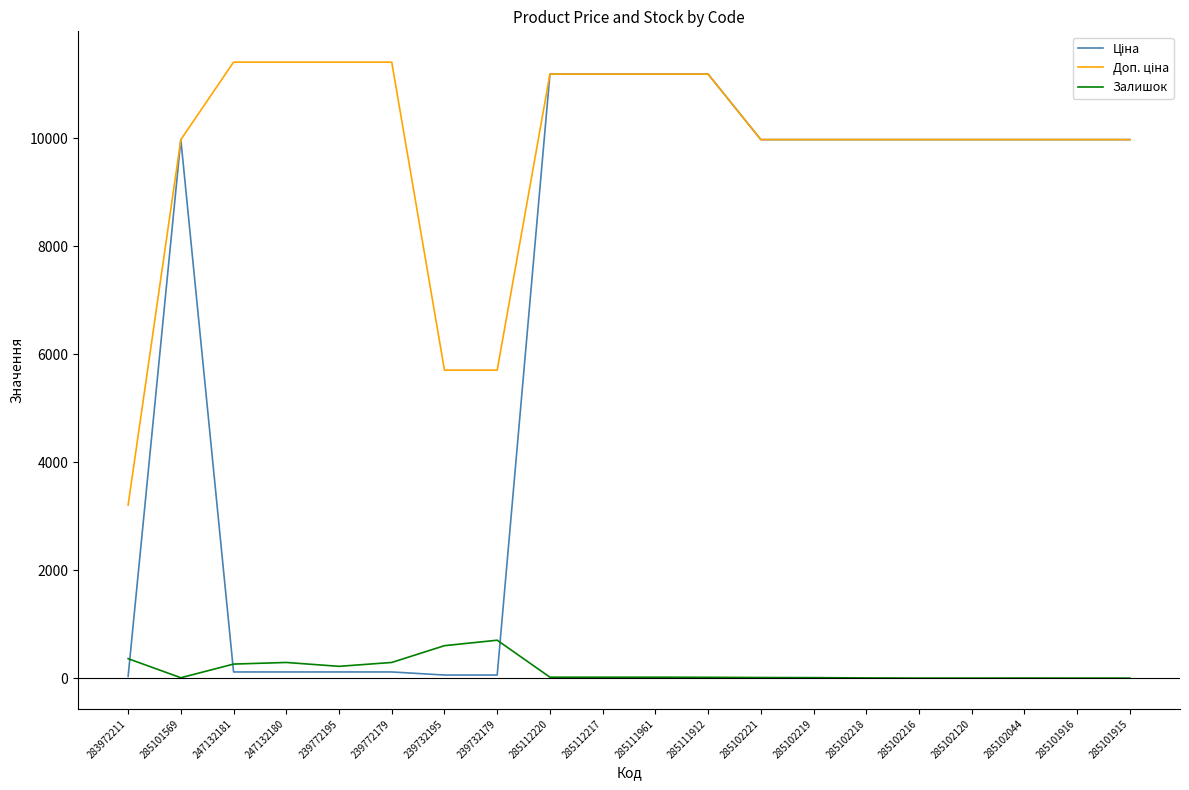

What is the difference between the highest and lowest values at 285102216?

9975.0